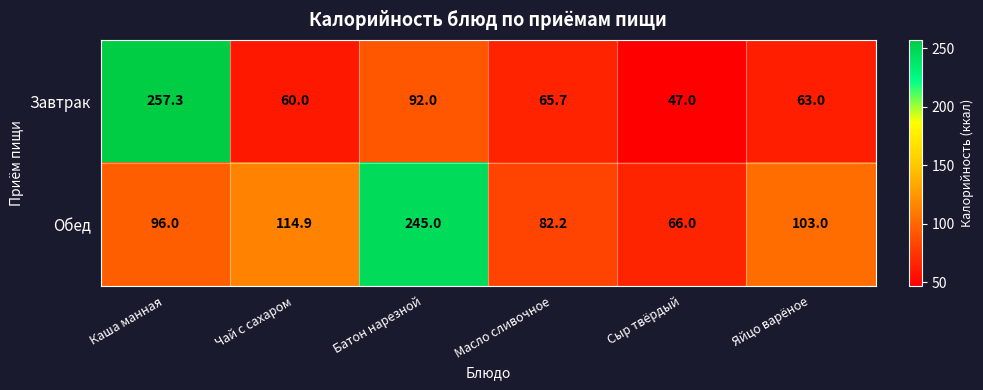

What is the difference between the Завтрак values at Сыр твёрдый and Масло сливочное?

18.7